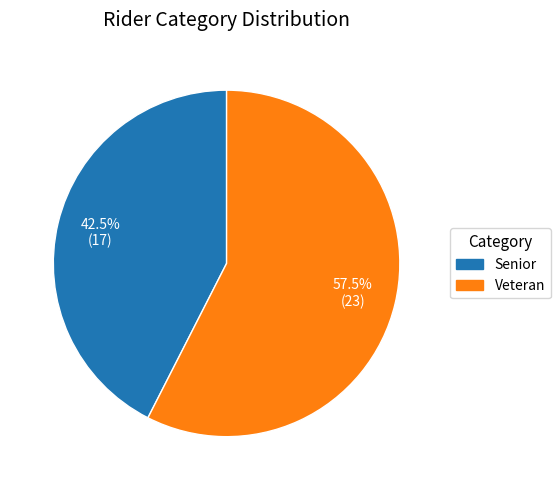

Which slice is the smallest?

Senior